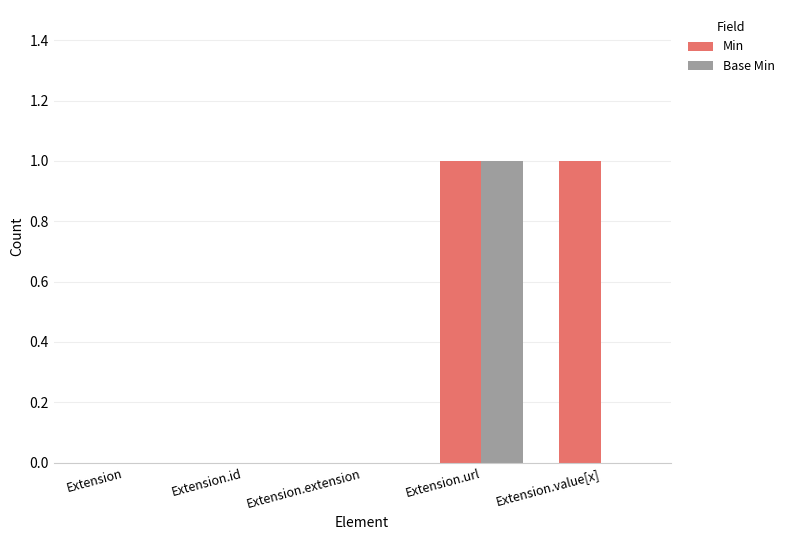

What are all the series names shown in the legend?

Min, Base Min